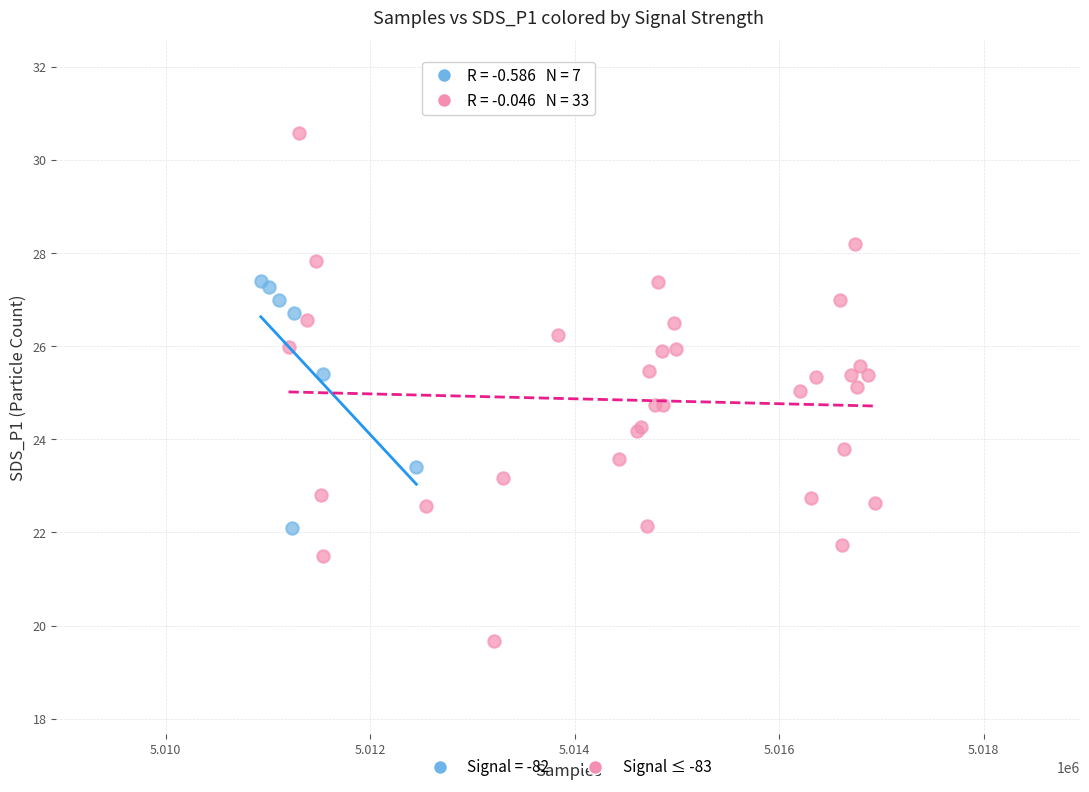

Which series has the largest Y range (max minus min)?

Signal ≤ -83